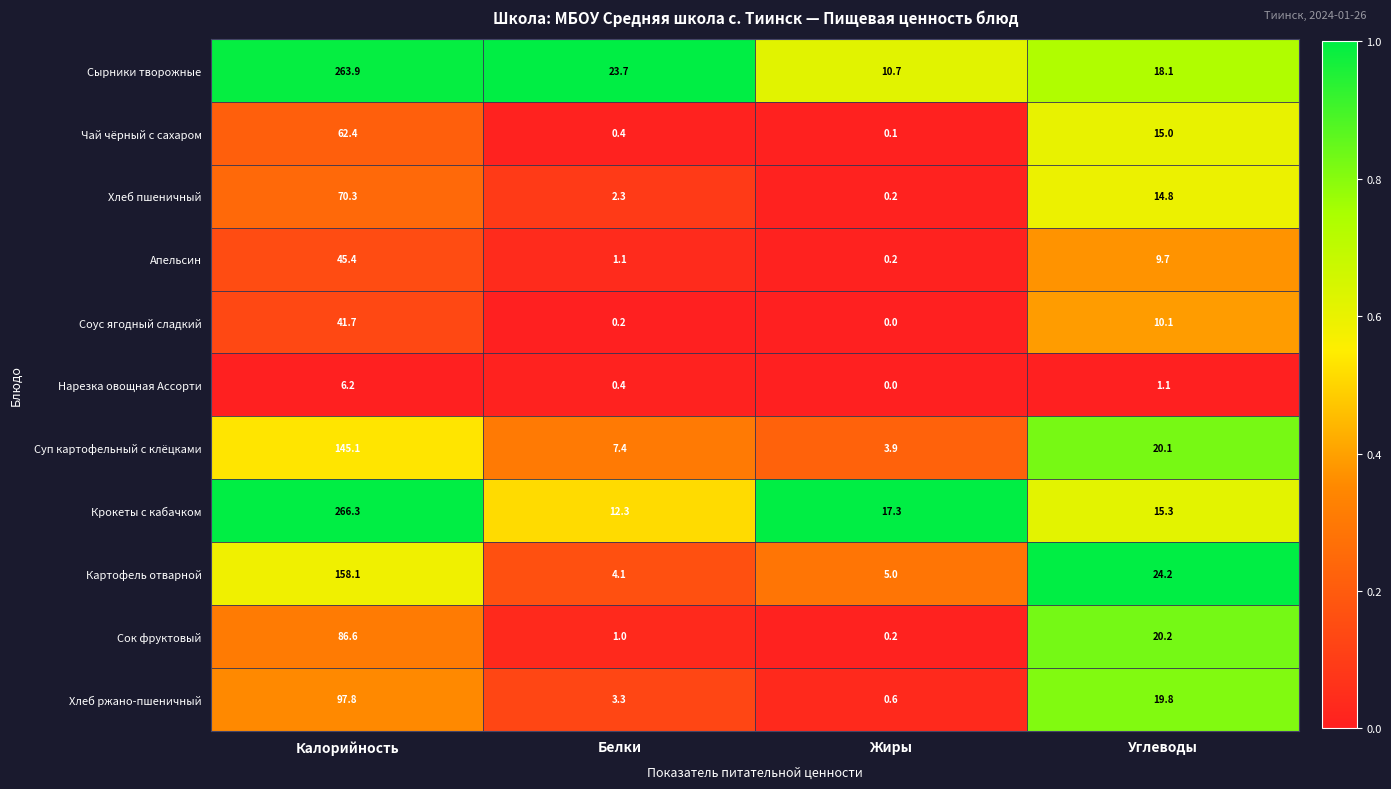

The Крокеты с кабачком series shows 17.3 at Жиры. True or false?

True